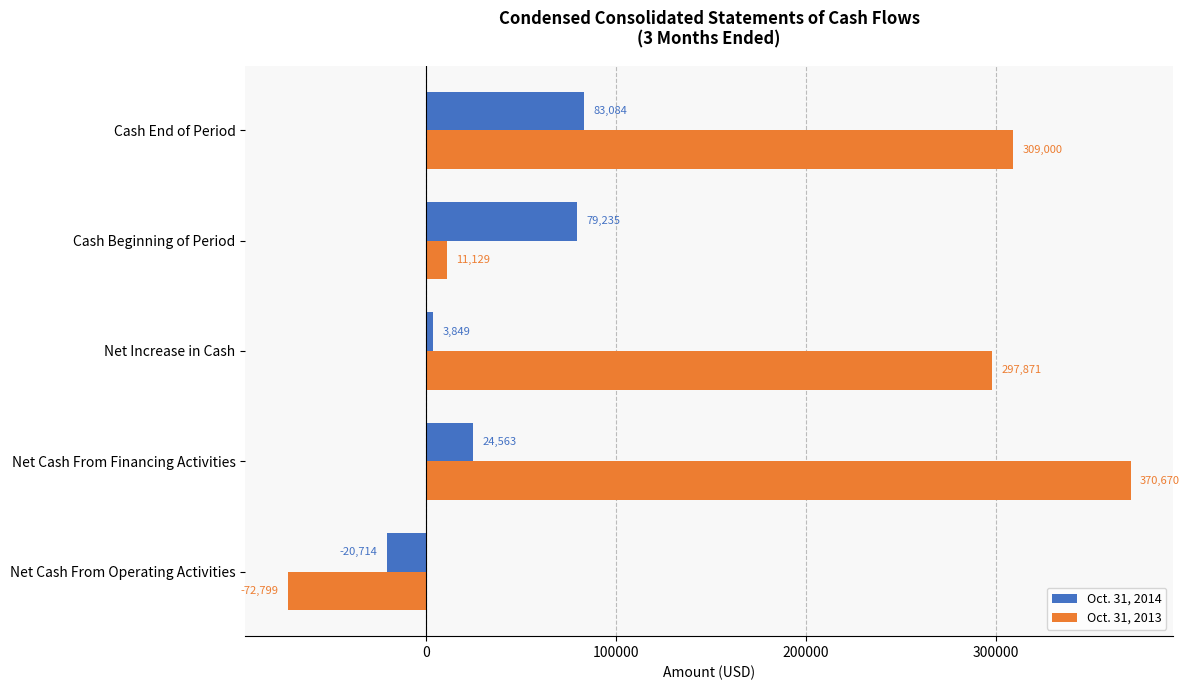

The Oct. 31, 2014 series shows 3849 at Net Increase in Cash. True or false?

True